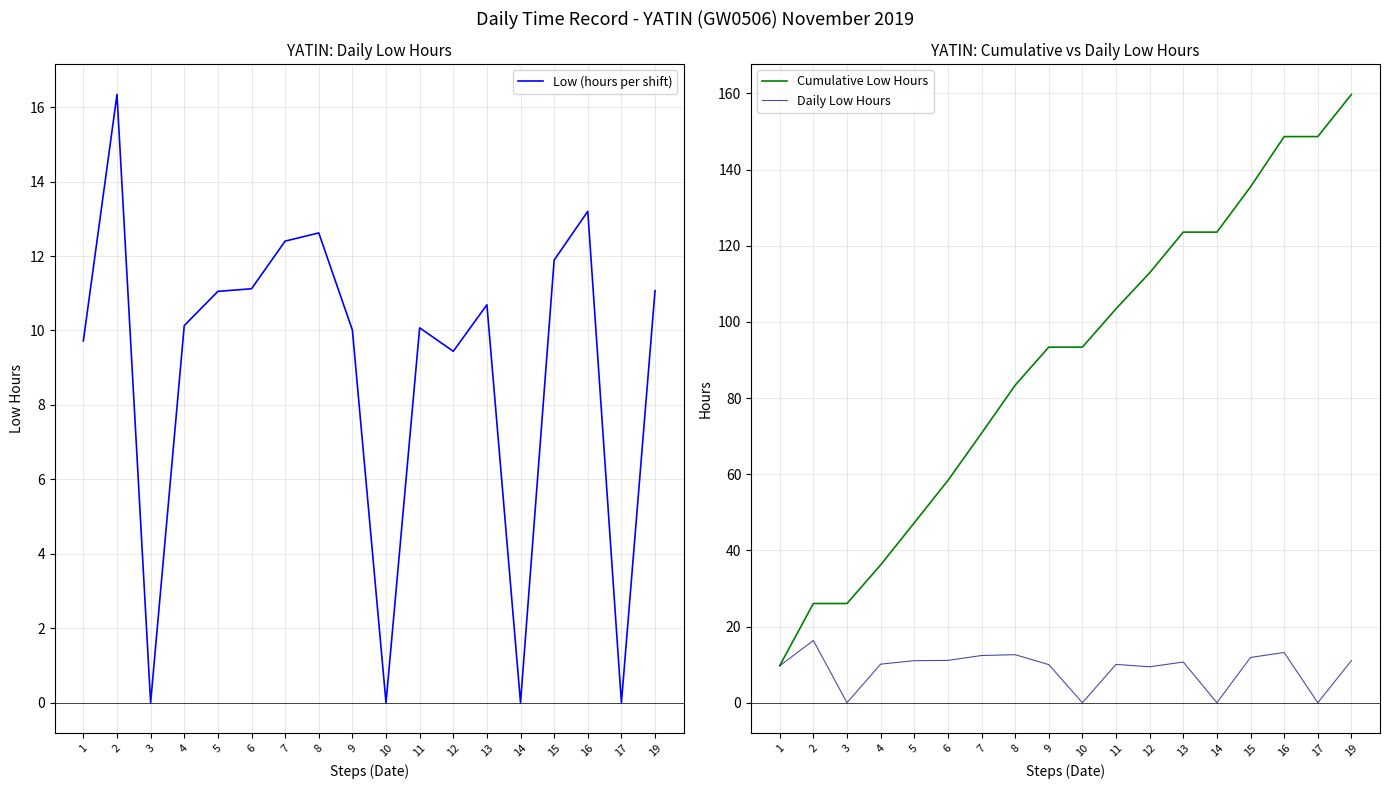

What is the difference between the second highest and minimum values in the Daily Low Hours series?

13.2